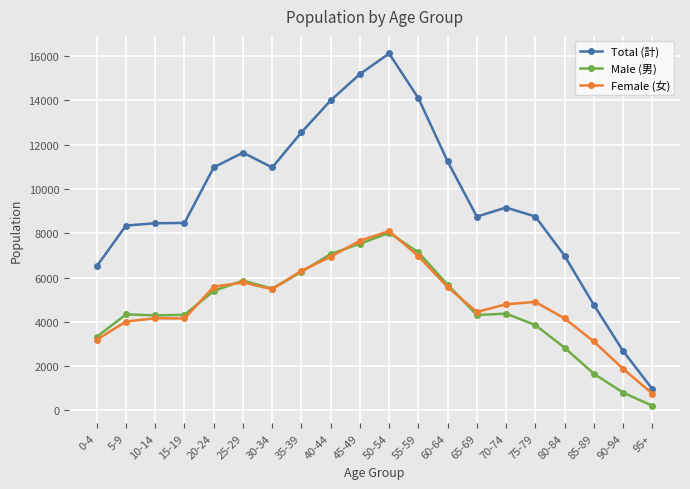

Is it true that Male (男) equals 9102 at 30-34?

False